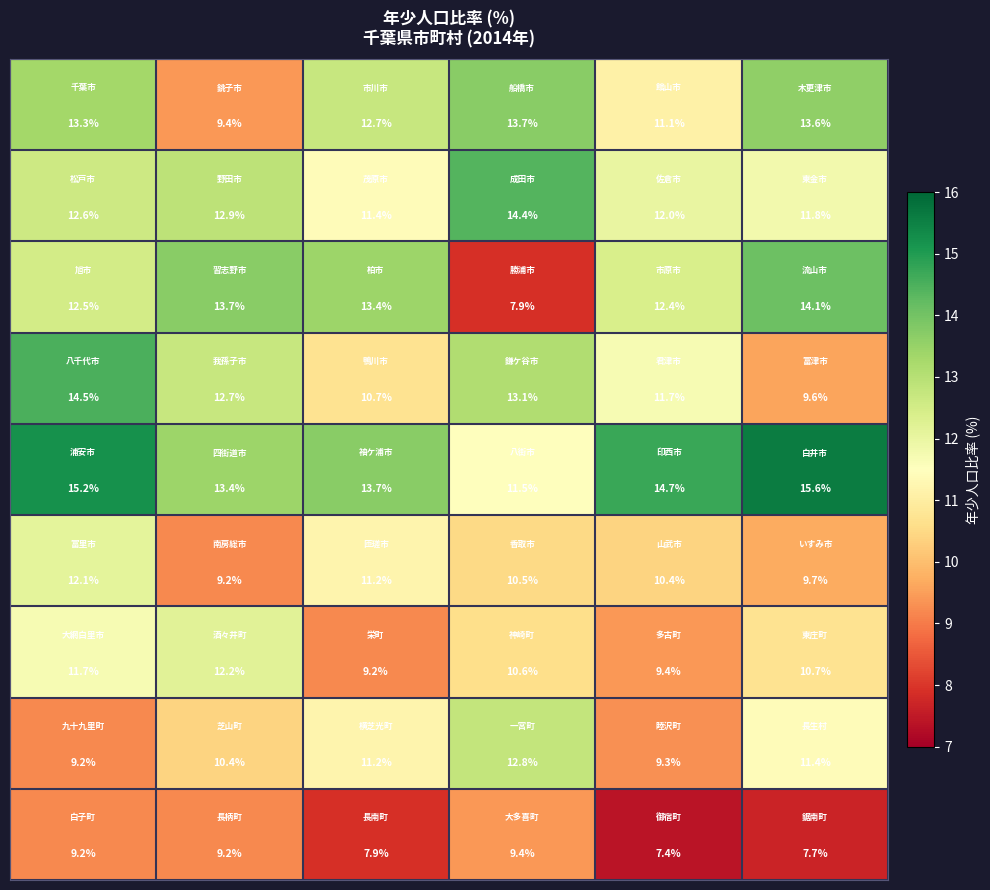

At how many categories does at least one series exceed 9?

6